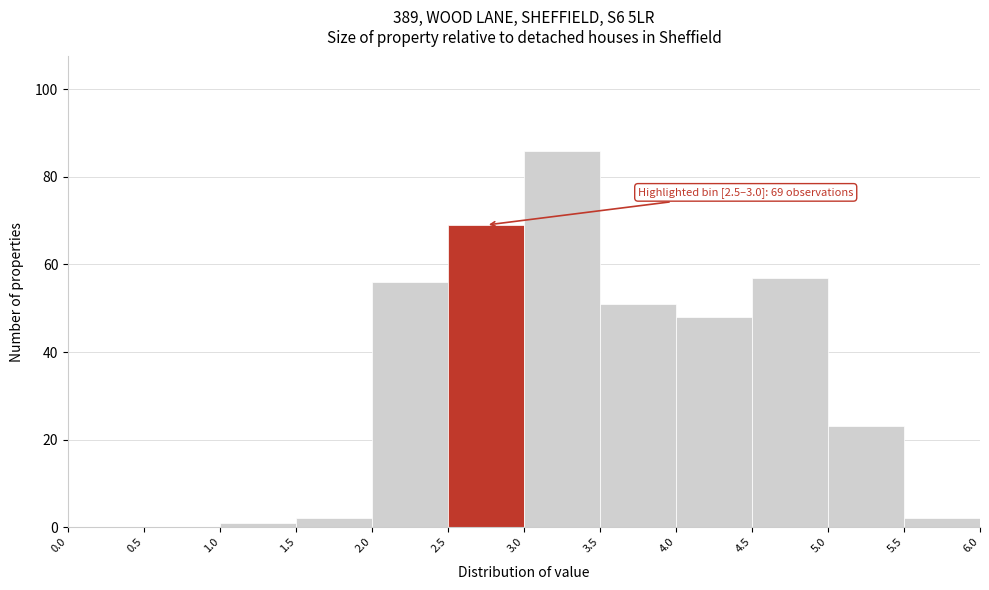

Over which range of the x-axis is the bar tallest?

3.0 to 3.5